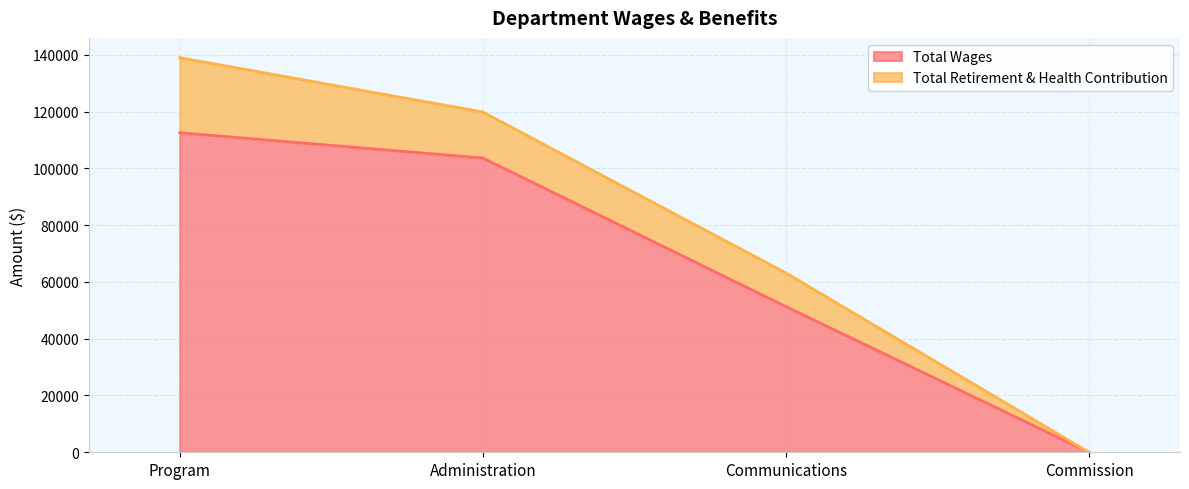

The value at Commission is 0. True or false?

True